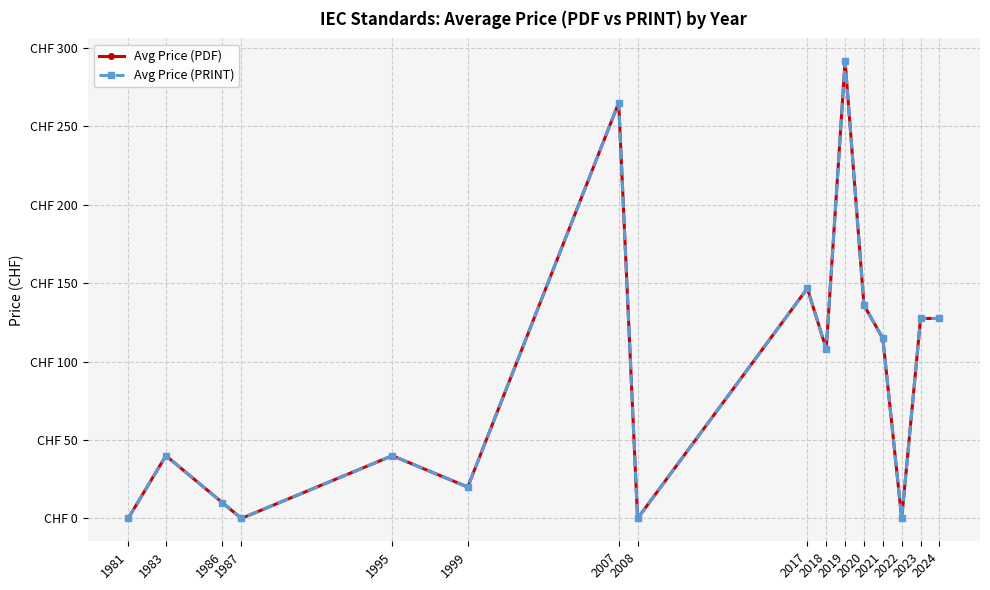

Does the chart have visible grid lines?

Yes